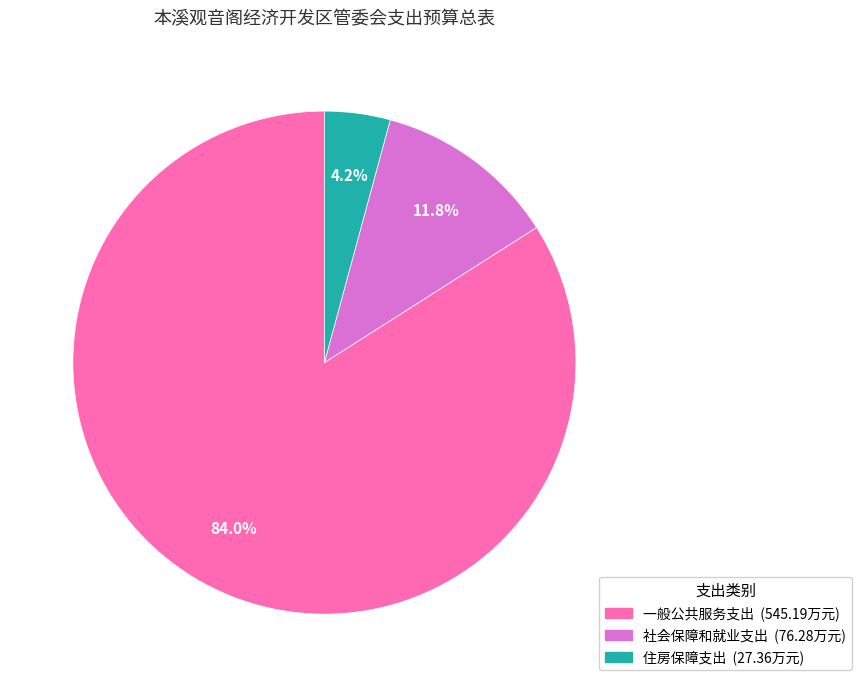

Is 一般公共服务支出 the majority of the pie?

Yes